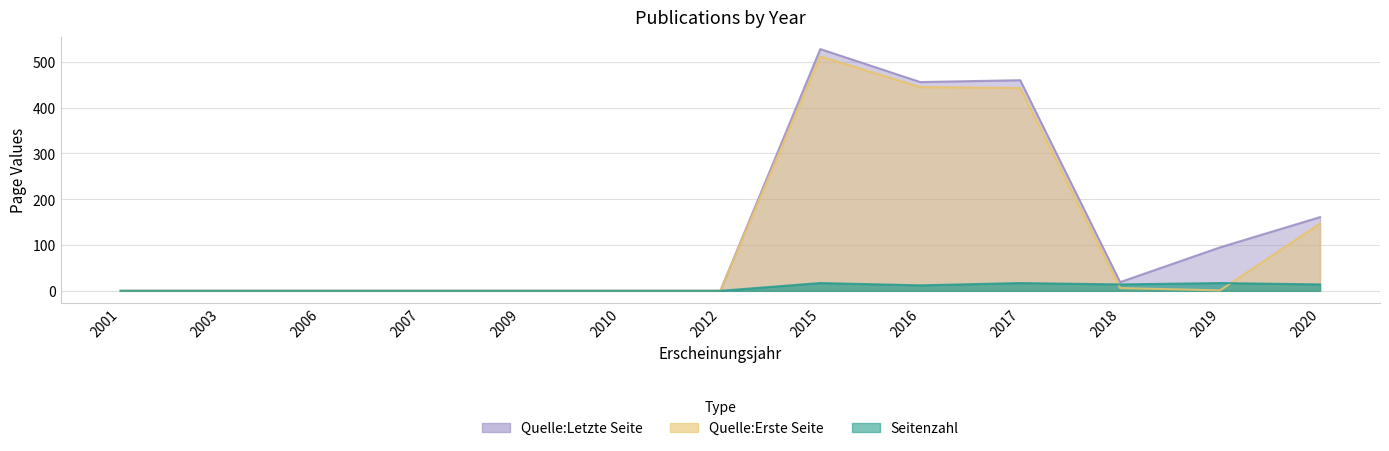

True or false: Seitenzahl and Quelle:Letzte Seite intersect in this chart.

False